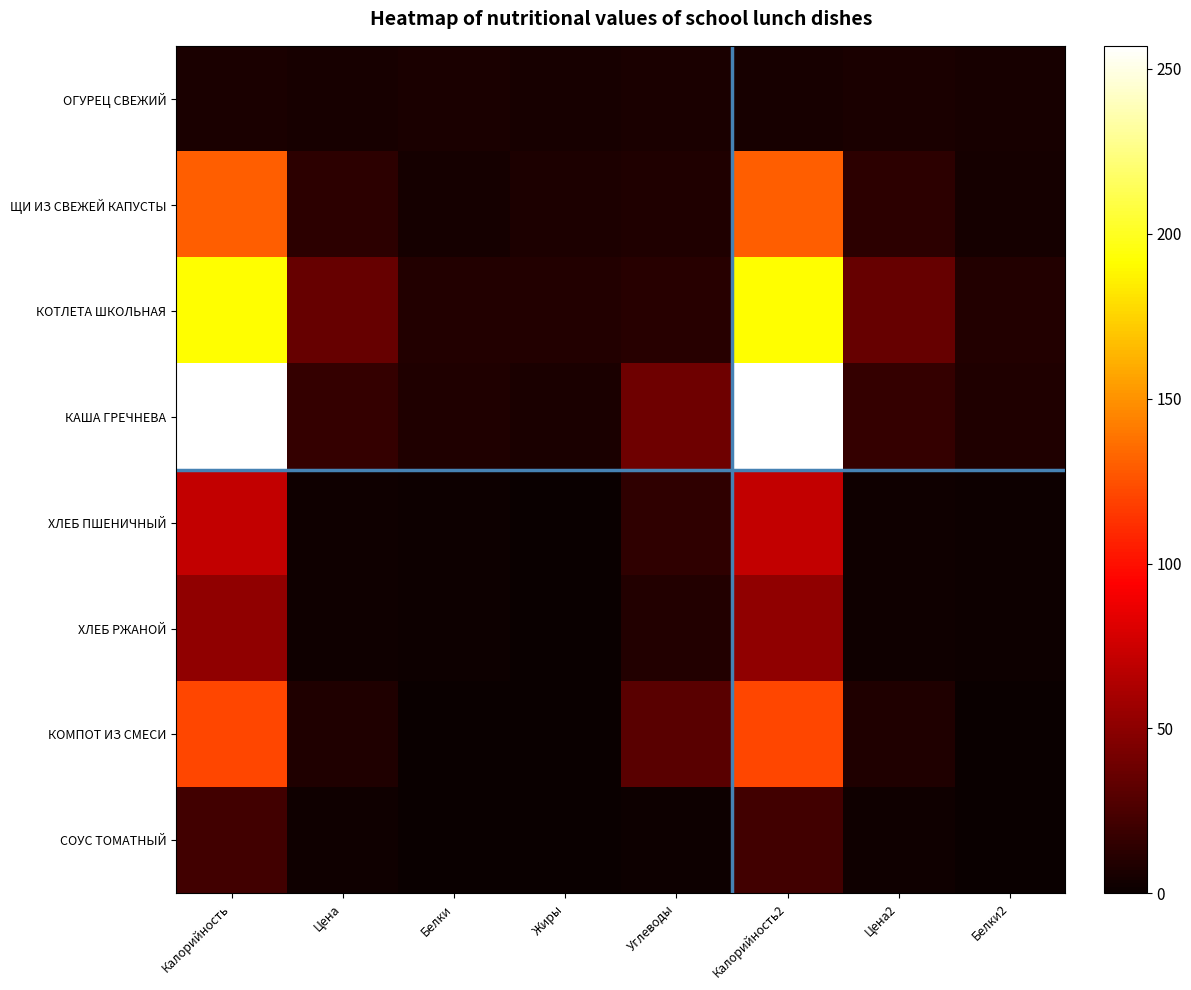

Between Цена and Калорийность2, which series saw the biggest shift?

КАША ГРЕЧНЕВА